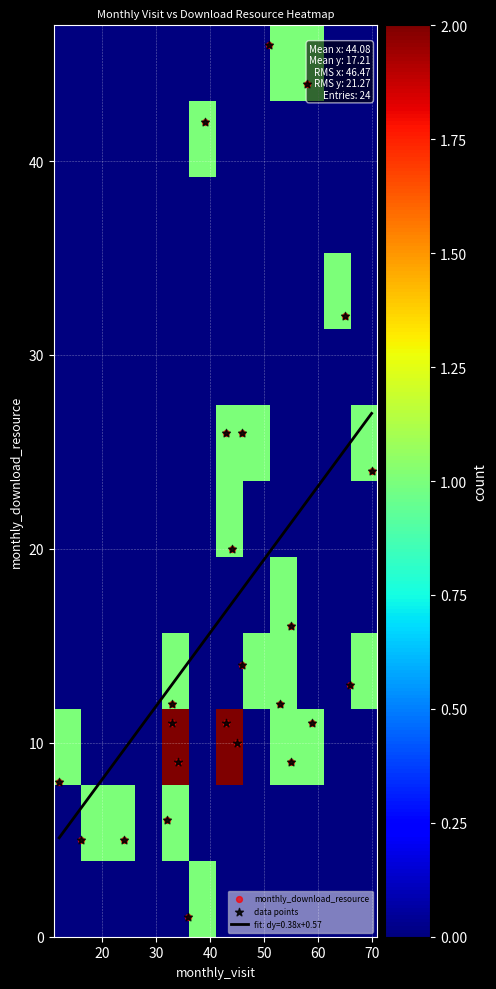

What is the lowest value of the fit: dy=0.38x+0.57 series?

5.1